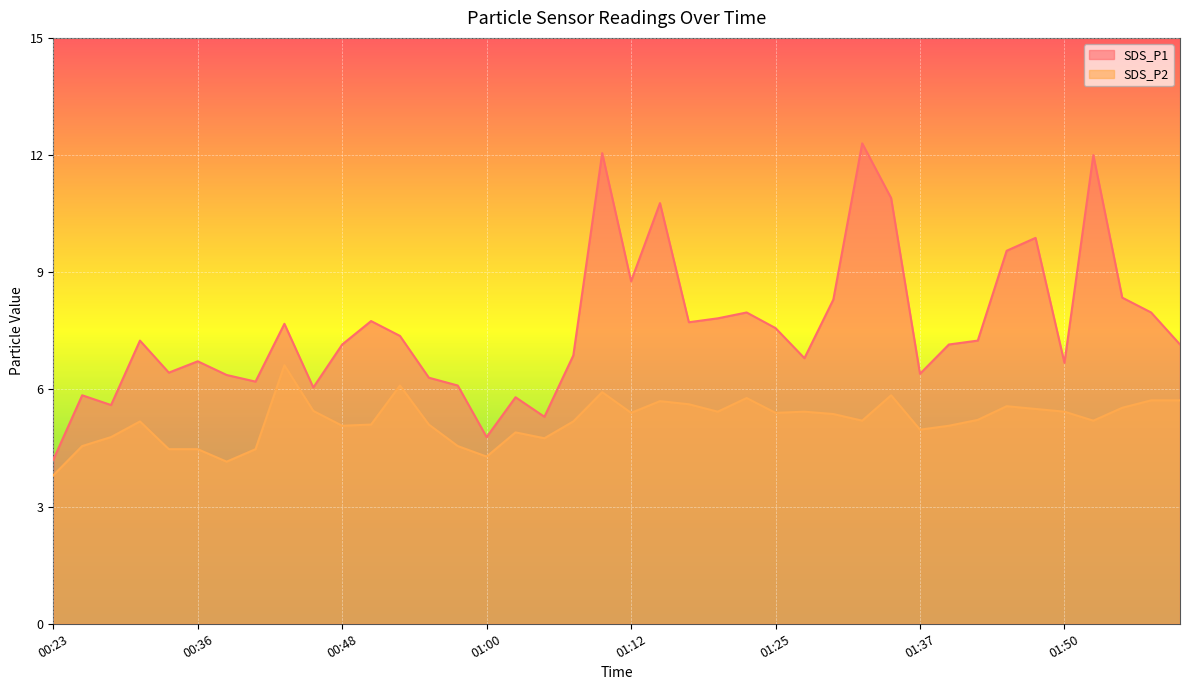

Which series has the largest total across all categories?

SDS_P1